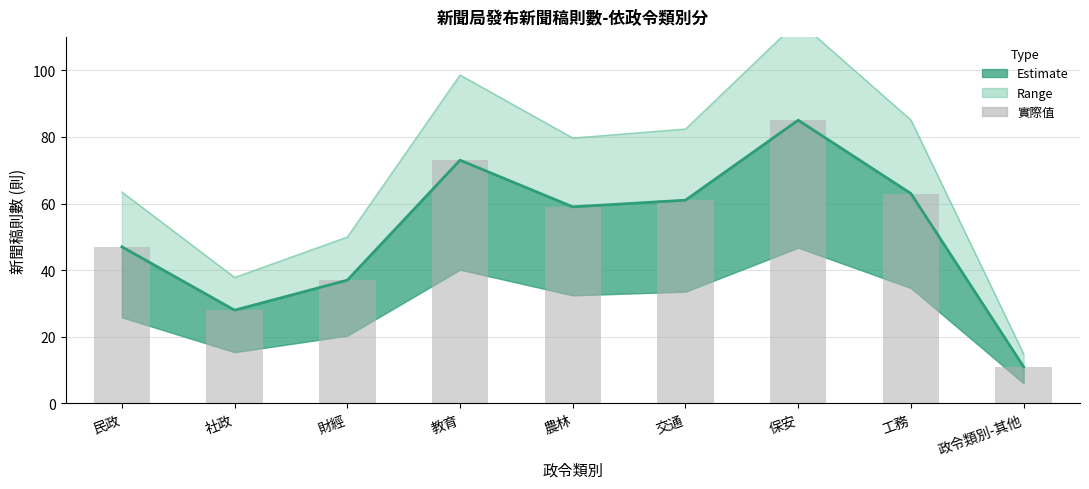

At which label is 實際值 closest to 48?

民政